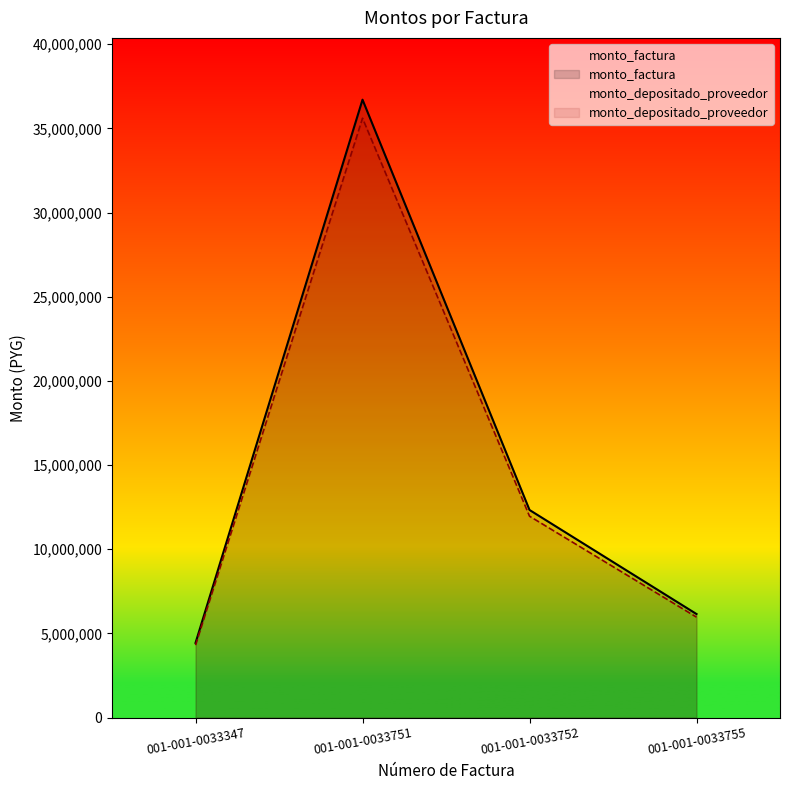

How many data points in monto_factura are above 12335000?

1